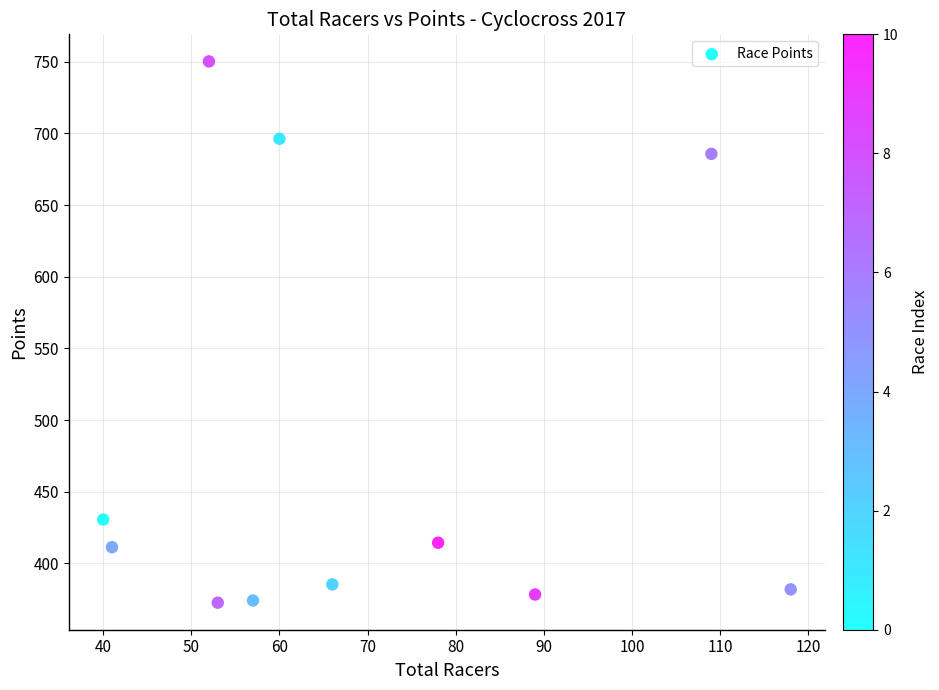

What Y value in the scatter plot is closest to 561?

685.7